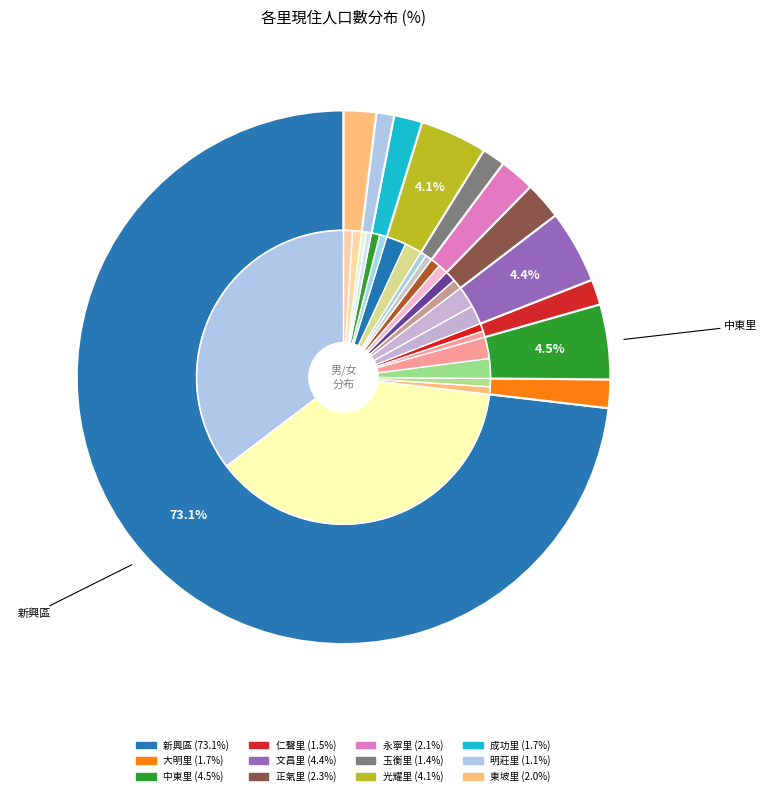

How many slices are in this pie chart?

12